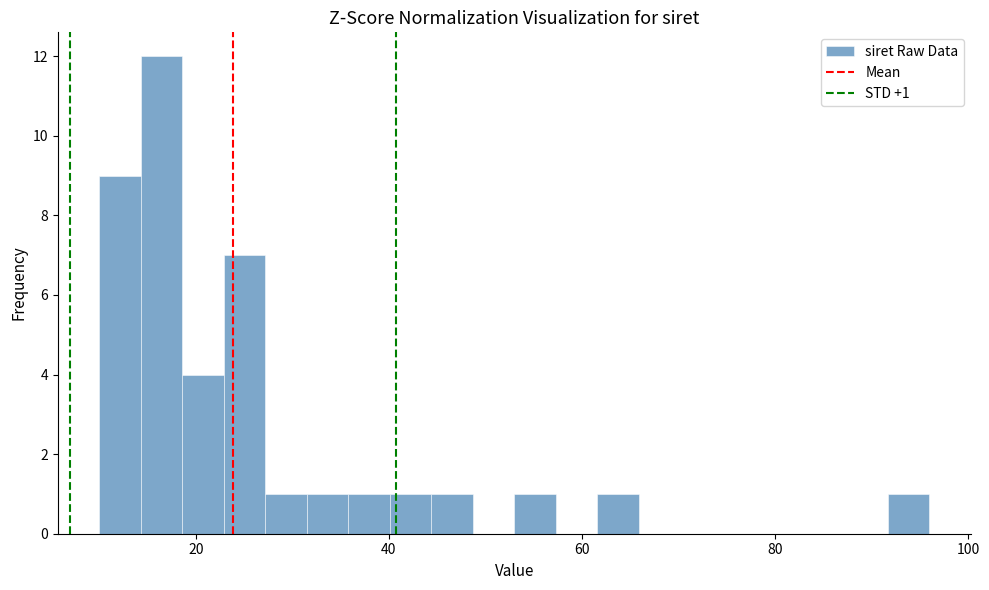

Around what value on the x-axis is the tallest bar? Give the approximate position of its centre, as read against the axis.

16